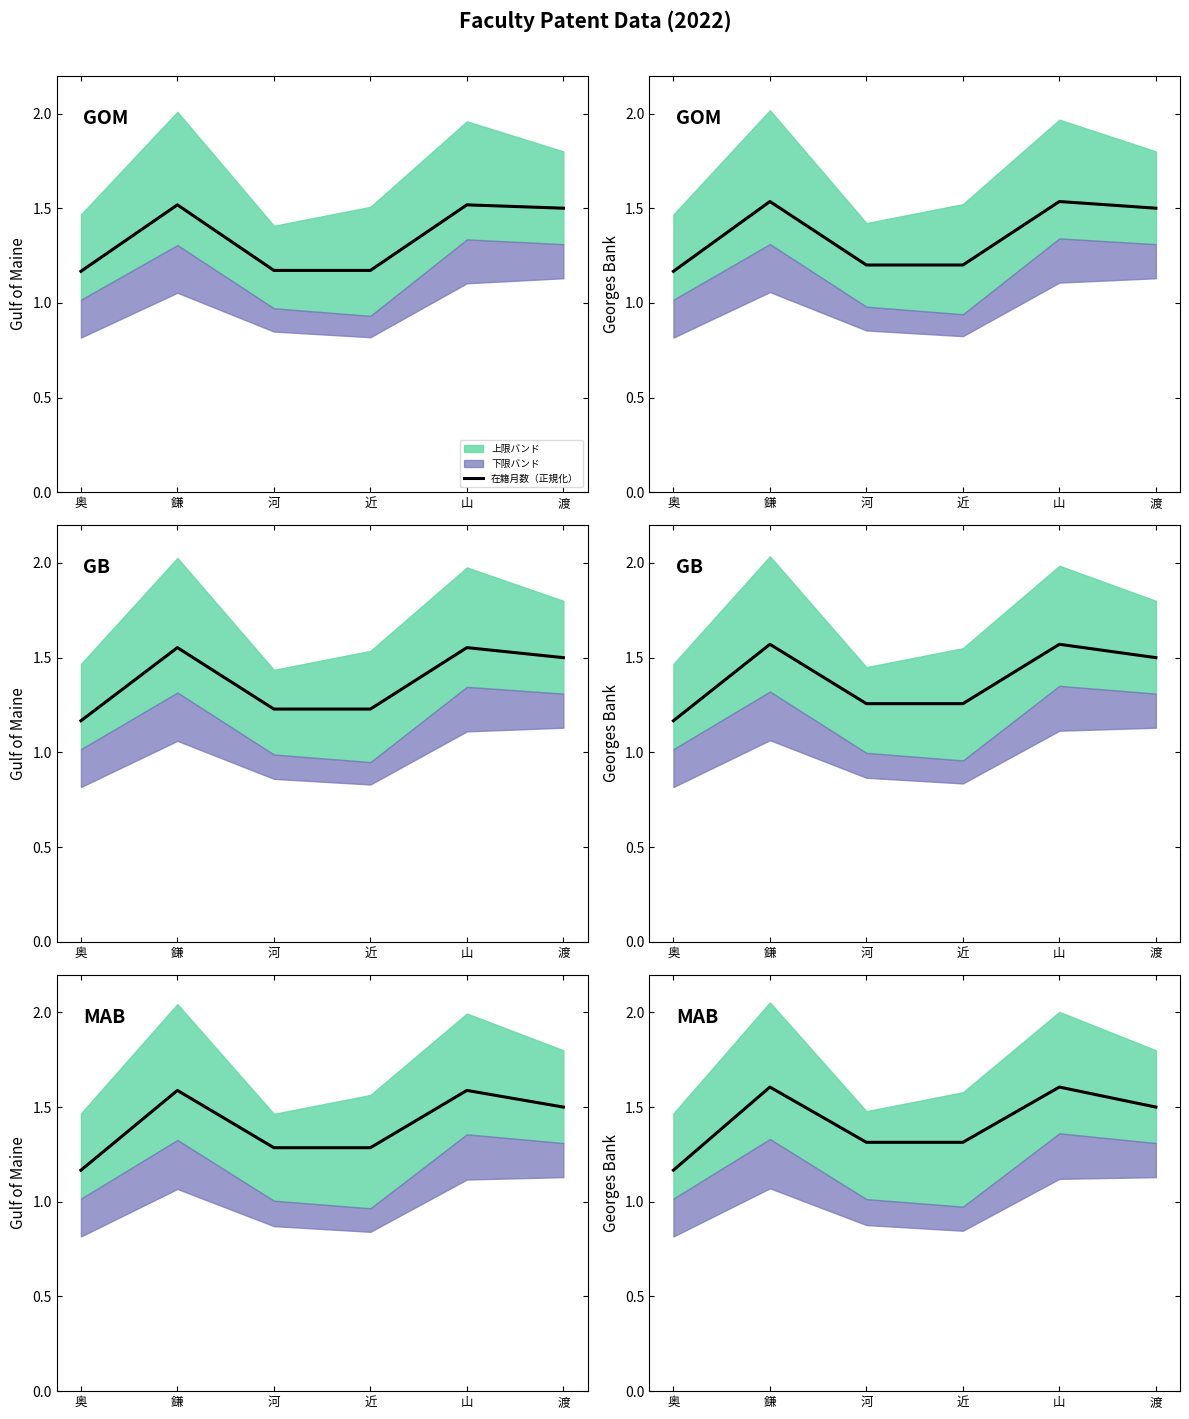

How many lines are shown in the chart?

1